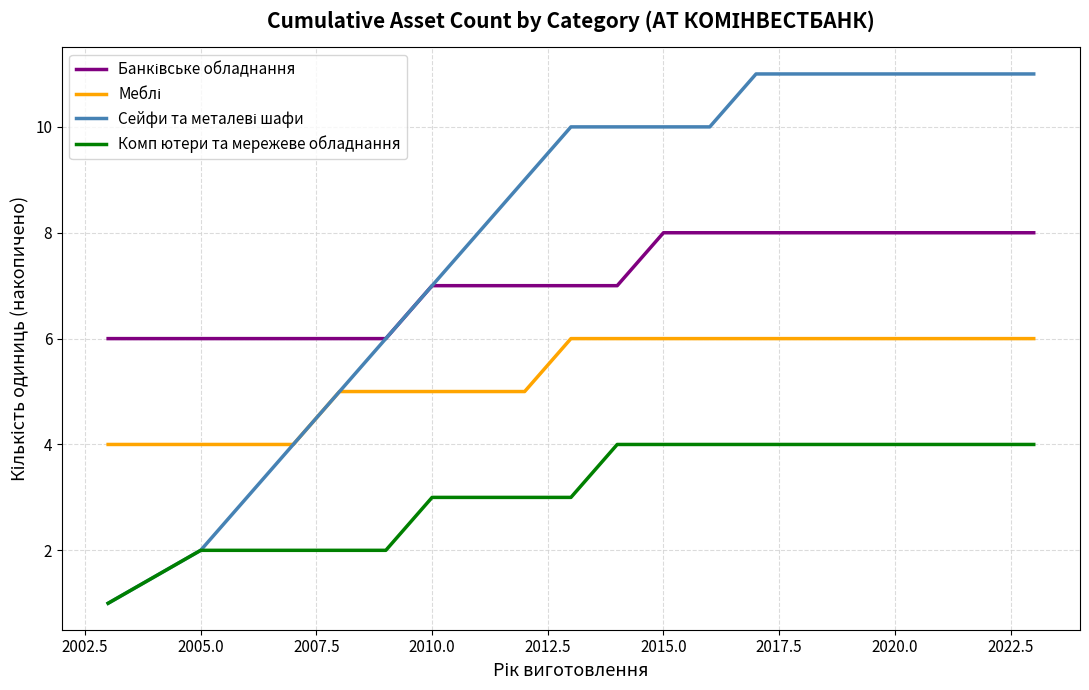

Count the Меблі values in the range 5 to 6.

13